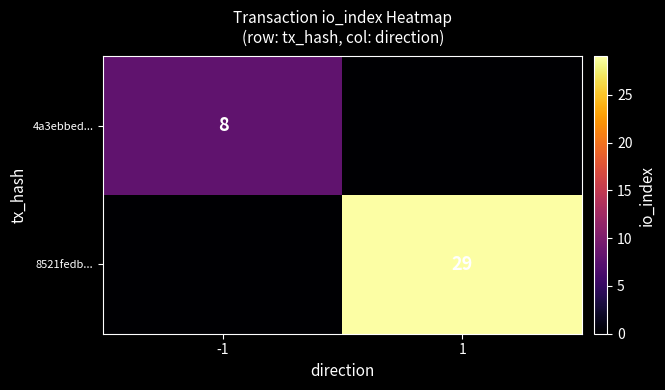

True or false: 4a3ebbed... has a value of 13 at -1.

False